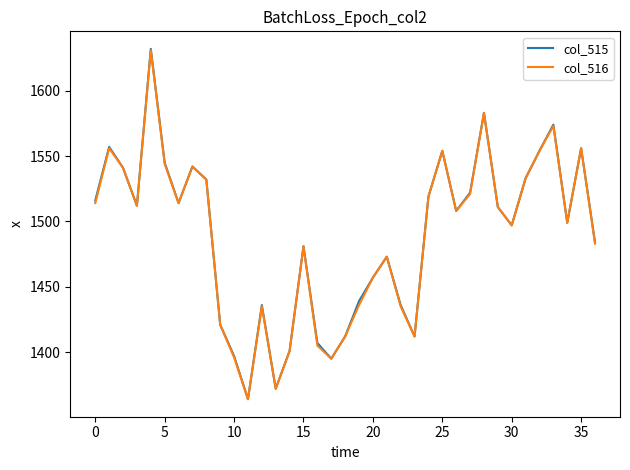

What is the smallest value displayed?

1364